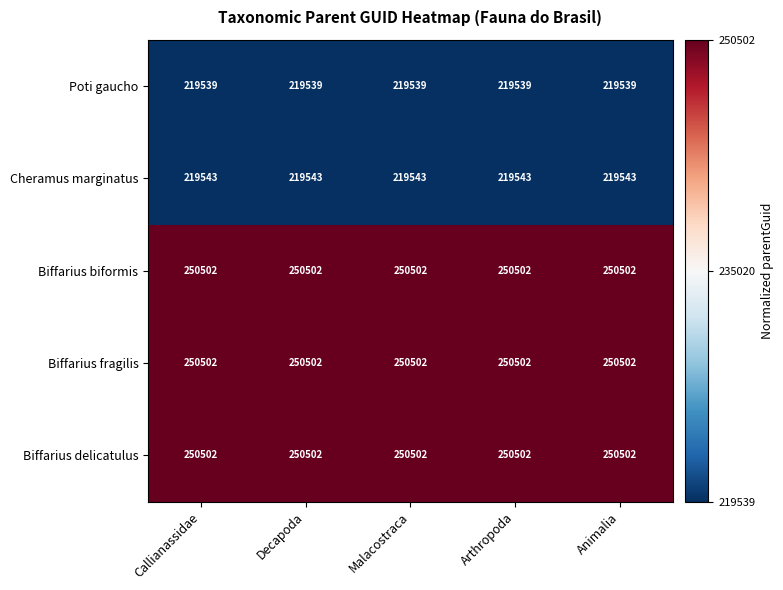

What is the sum of all Biffarius biformis values?

1252510